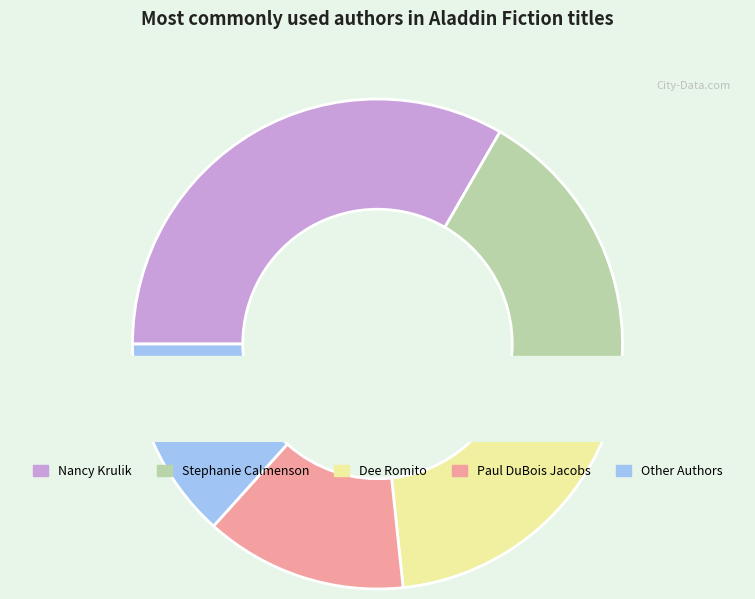

The Stephanie Calmenson slice represents 14% of the pie. True or false?

False